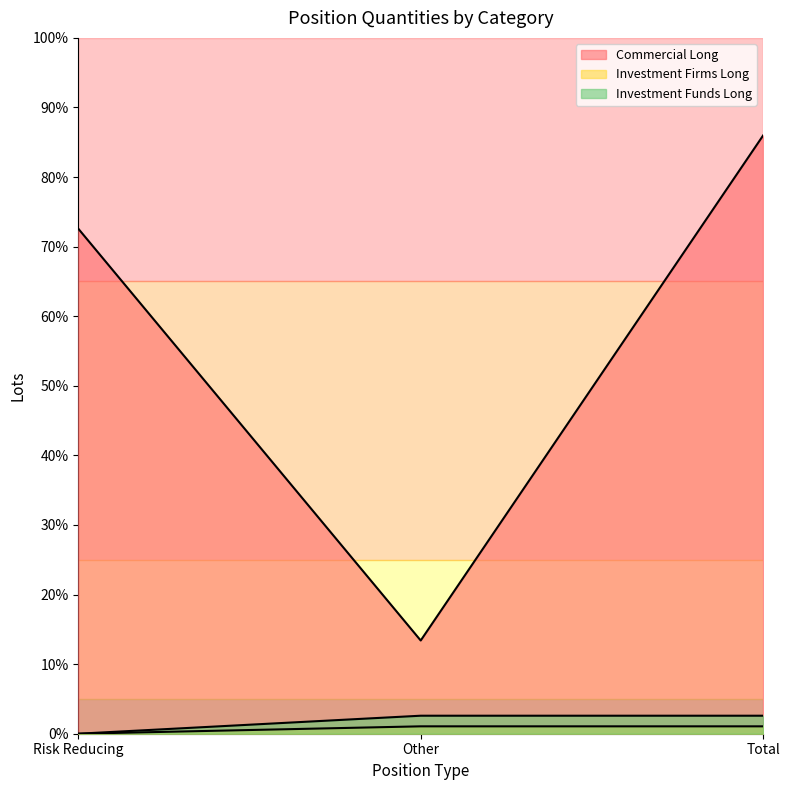

How many categories are shown in the chart?

3